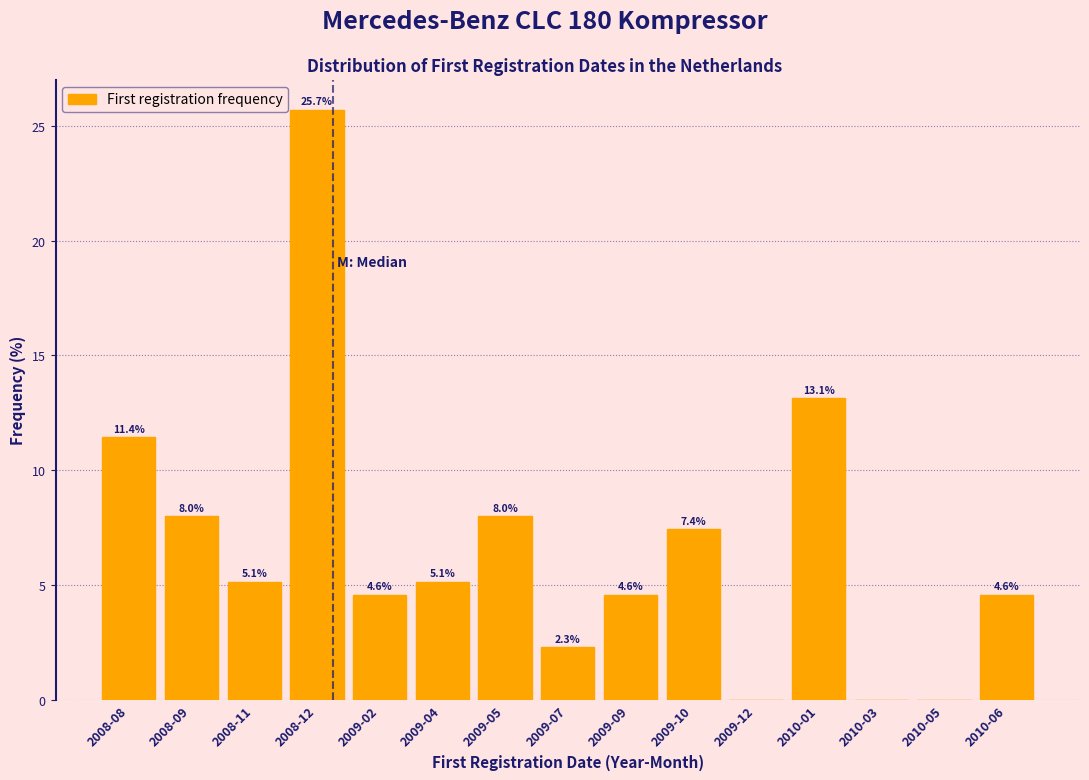

Reading left to right, extract all data points from this chart.

2008-08=11.4	2008-09=8.0	2008-11=5.1	2008-12=25.7	2009-02=4.6	2009-04=5.1	2009-05=8.0	2009-07=2.3	2009-09=4.6	2009-10=7.4	2009-12=0.0	2010-01=13.1	2010-03=0.0	2010-05=0.0	2010-06=4.6